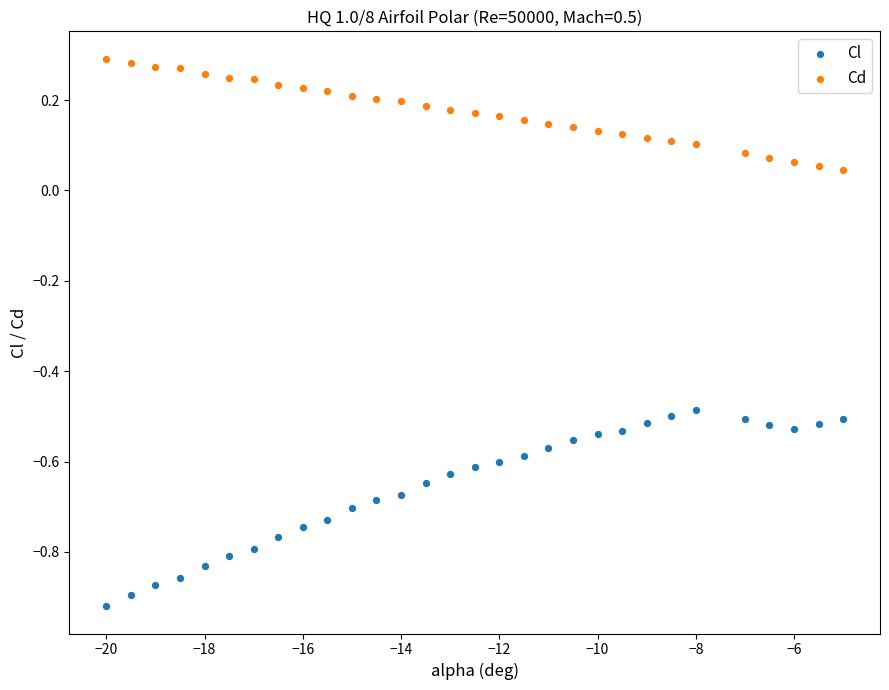

Across all data points, what is the range of Y values (max minus min)?

1.2